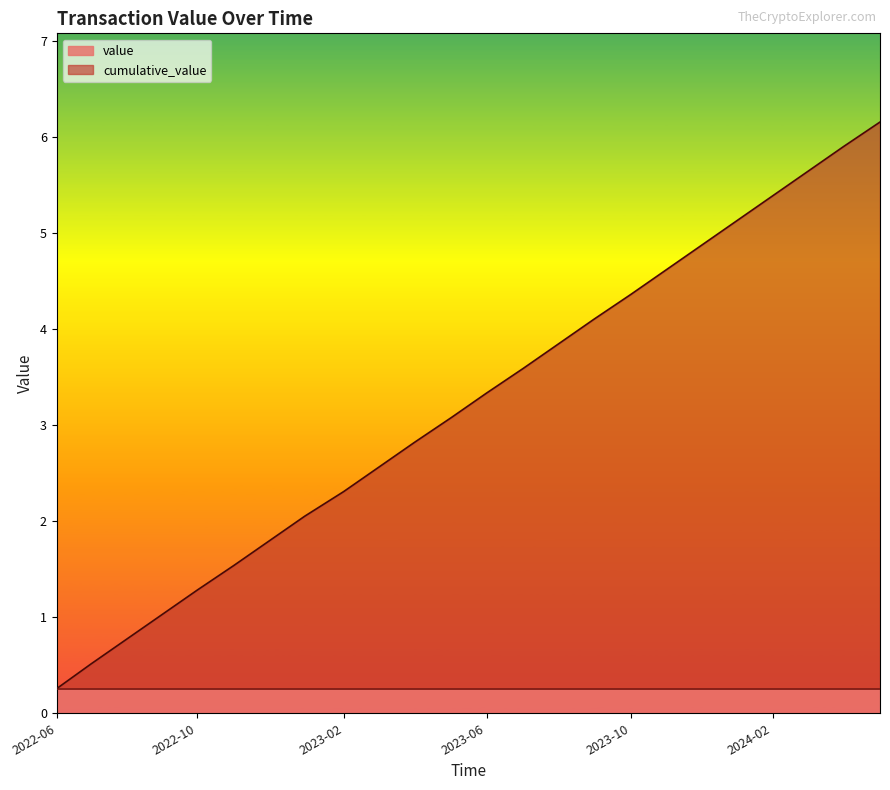

What is the minimum value shown in the chart?

0.3